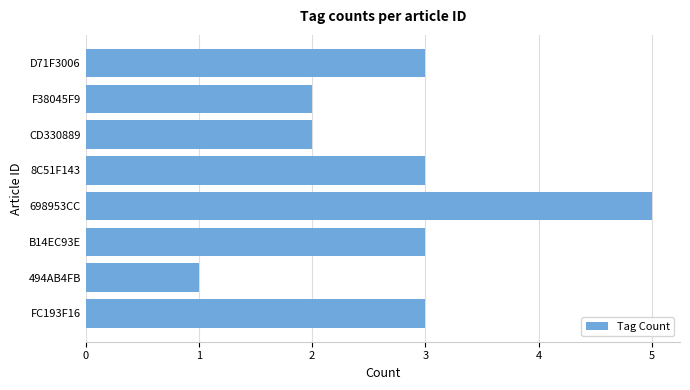

Does the chart contain any negative values?

No